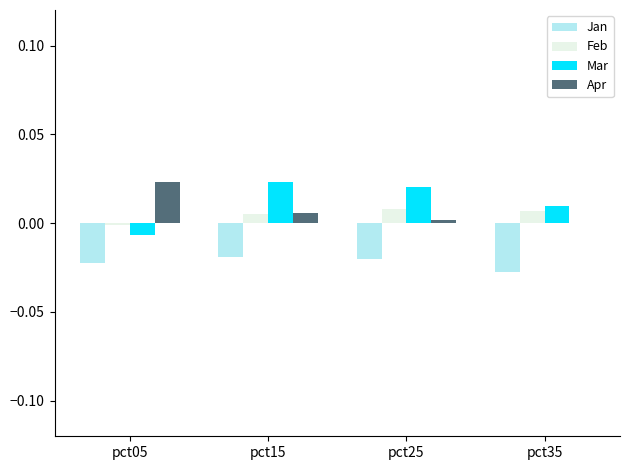

Which series has the largest range (max minus min)?

Mar